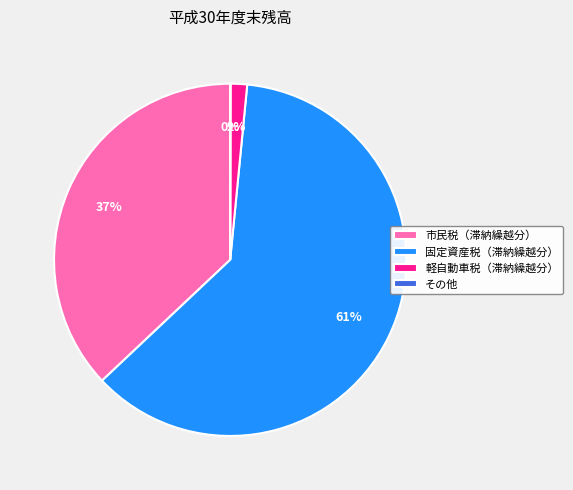

True or false: 市民税（滞納繰越分） accounts for 37% of the total.

True